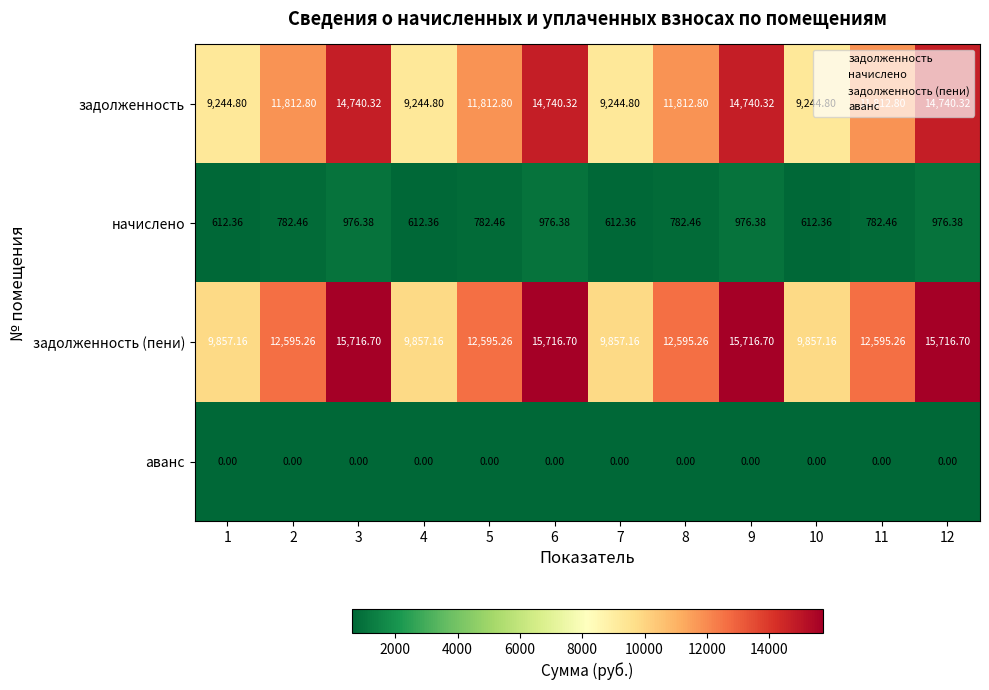

At how many categories does at least one series exceed 7856?

12